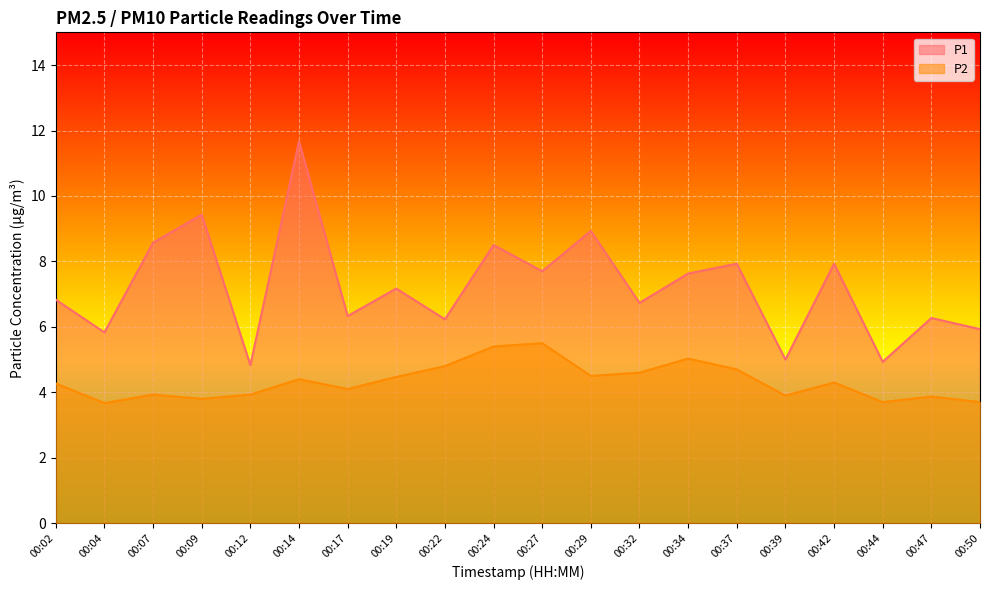

At which category does the chart reach its minimum across all series?

00:04